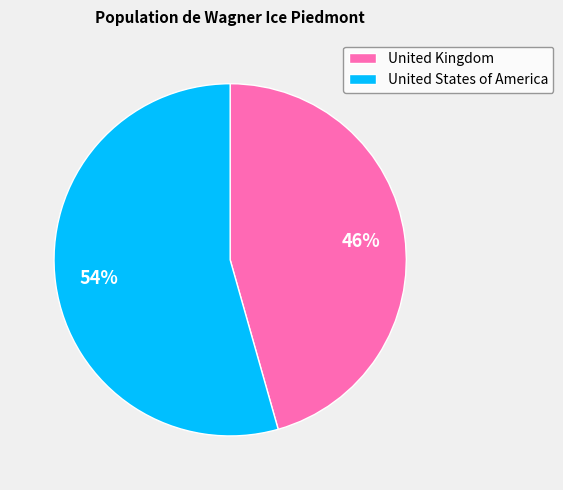

What percentage is the United Kingdom slice, to the nearest percent?

46%